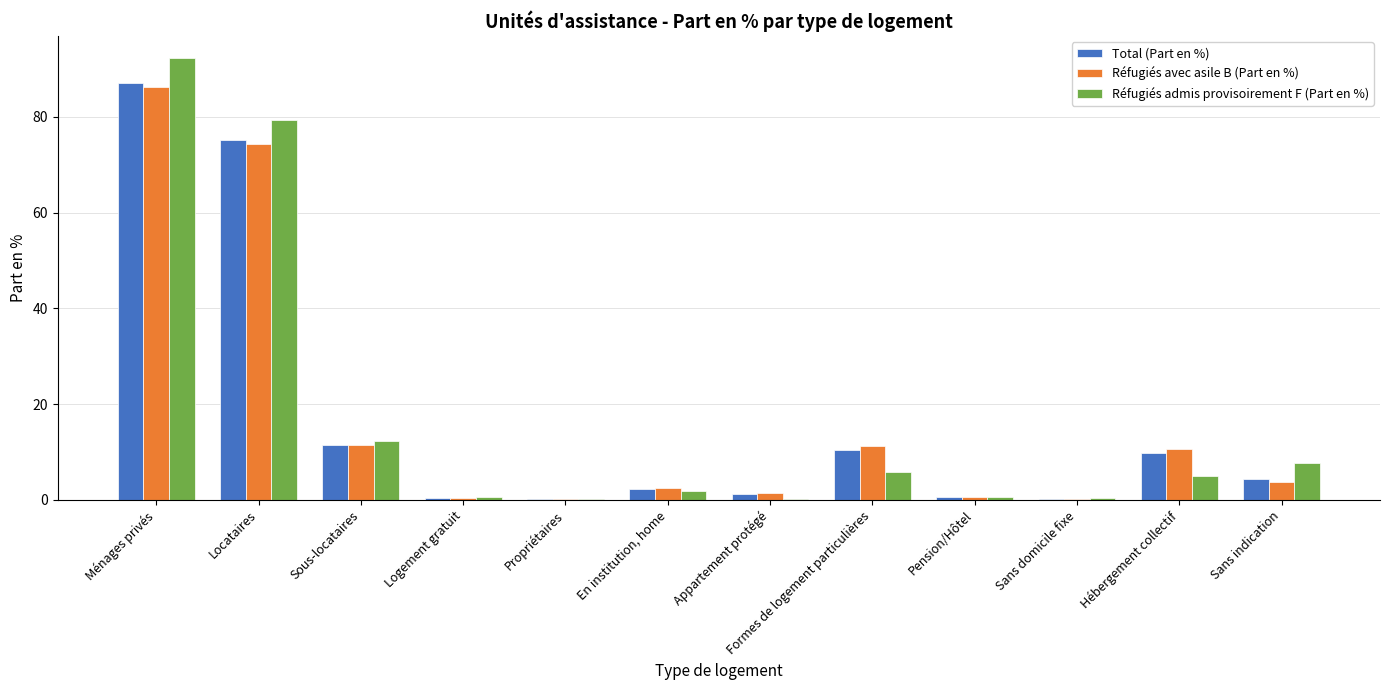

At which category is the sum across all series the highest?

Ménages privés